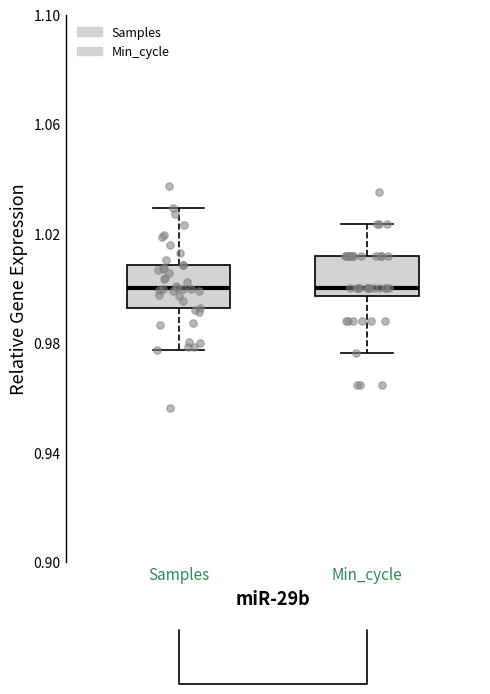

Reading left to right, read every box against the y-axis: the position of its median line, the range the box covers, and the ends of its whiskers. The values are not printed on the chart, so give them approximately, as read against the axis.

Samples: median 1.000, box 0.995 to 1.010, whiskers 0.975 to 1.030
Min_cycle: median 1.000, box 0.995 to 1.010, whiskers 0.975 to 1.025